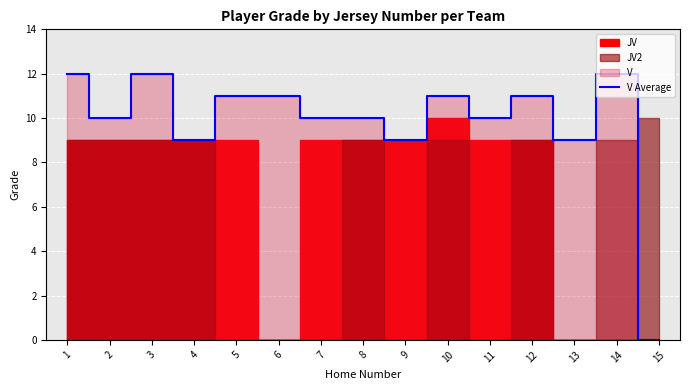

Does the chart display data point markers on the line(s)?

No